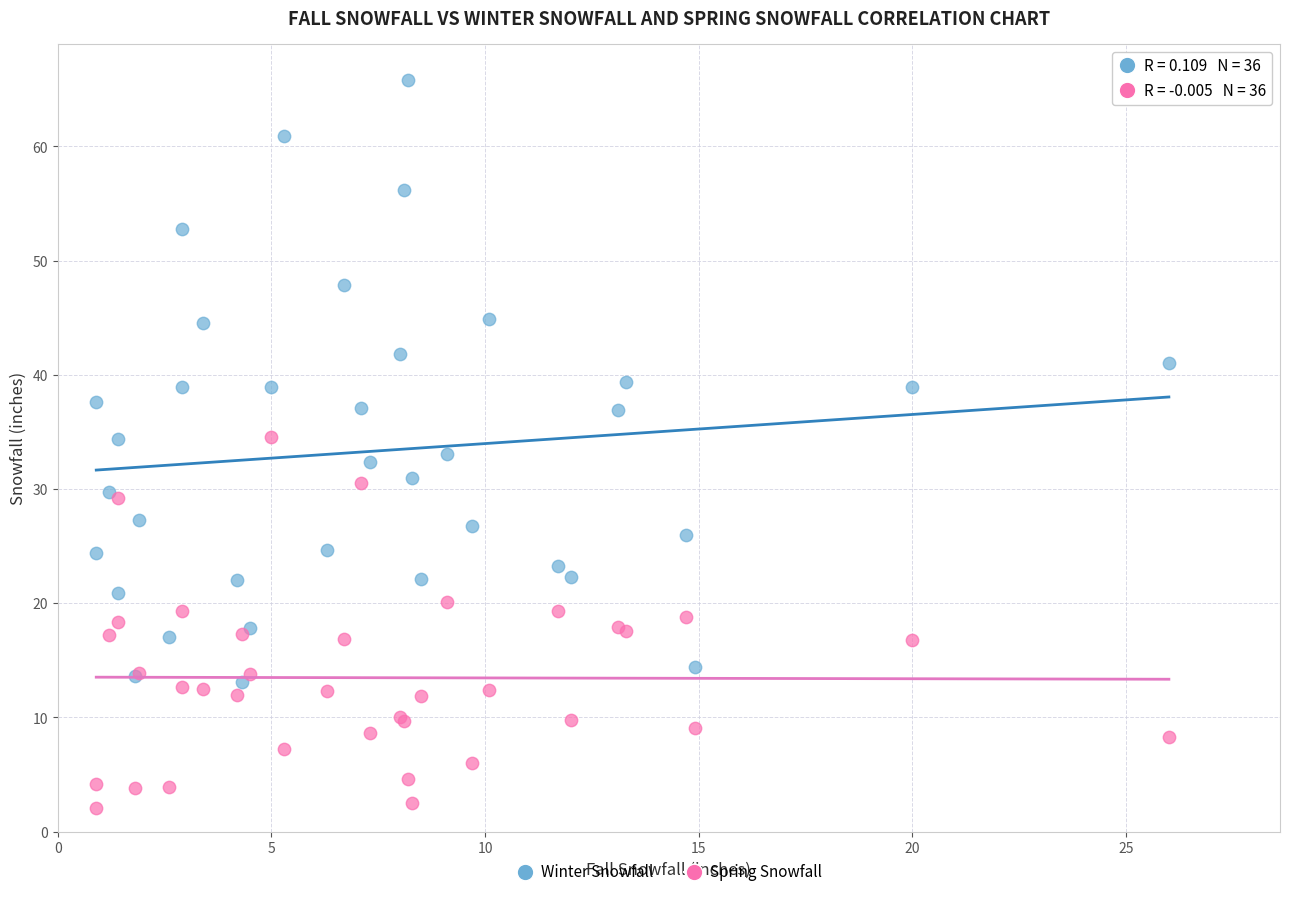

What are all the series names shown in the legend?

Winter Snowfall, Spring Snowfall